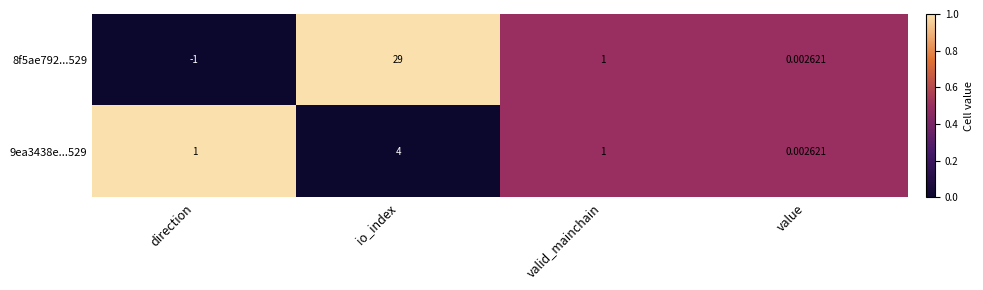

At which category does the chart reach its minimum across all series?

direction